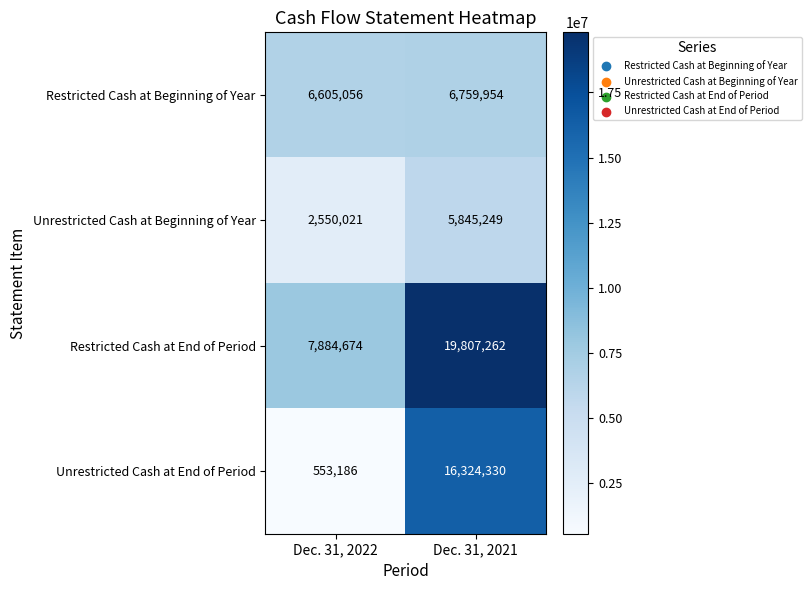

What is the minimum value shown in the chart?

553186